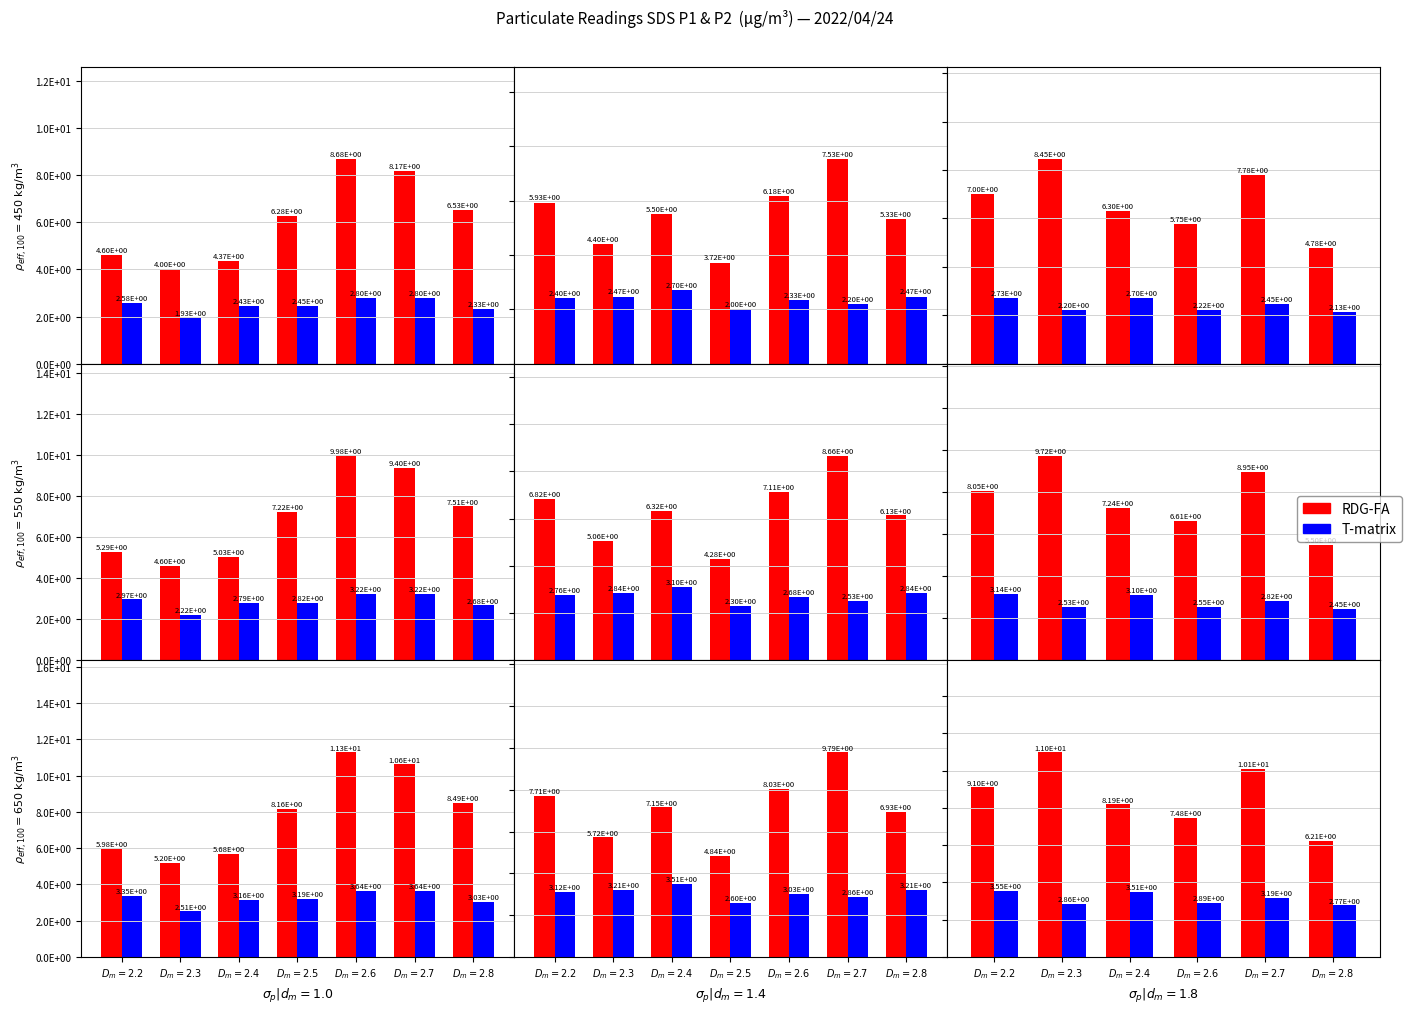

At which category is the sum across all series the highest?

$D_m=2.3$